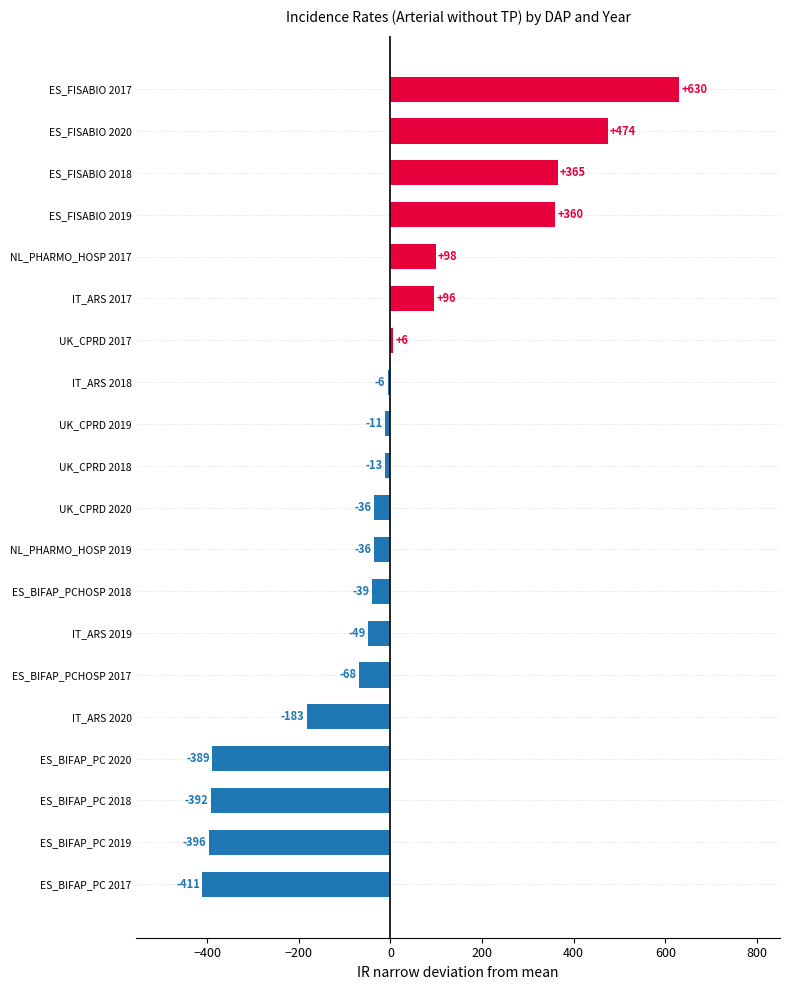

The value at ES_FISABIO 2020 is 473.9. True or false?

True